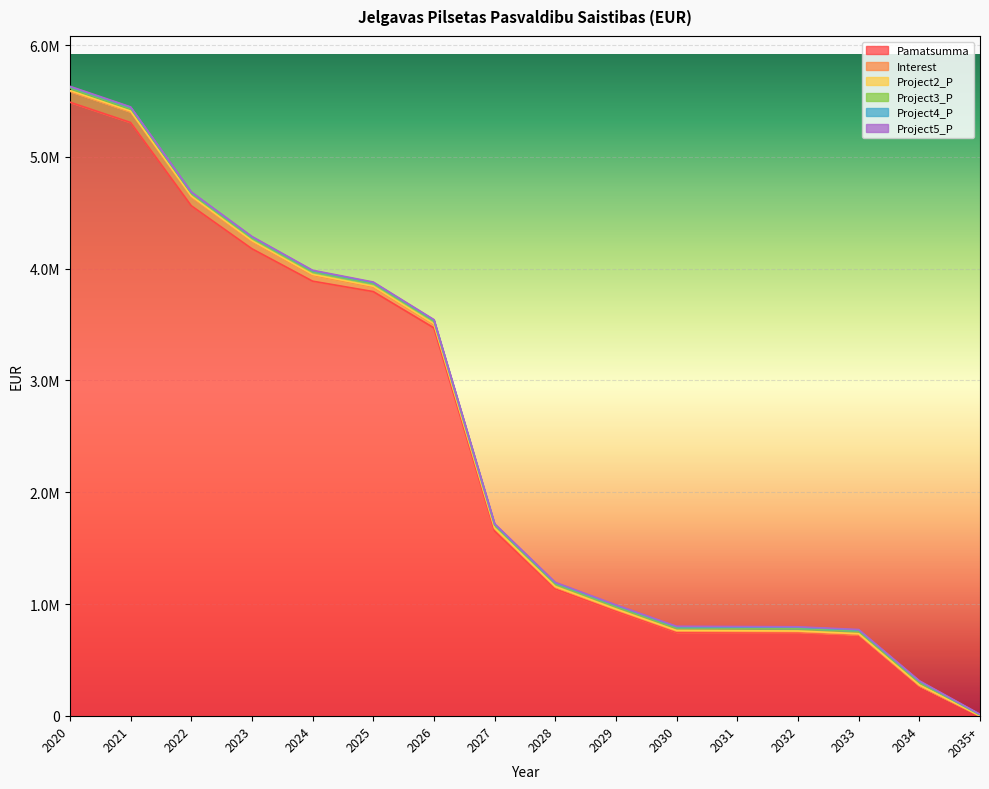

What is the label of the 4th point from the left?

2023